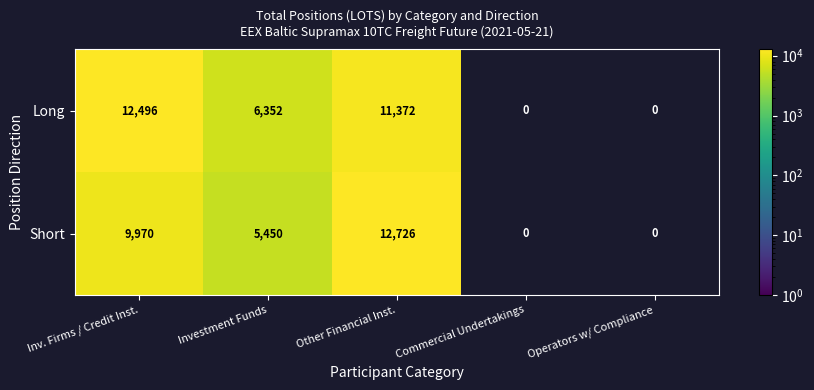

At Other Financial Inst., list the series in order from largest to smallest.

Short, Long